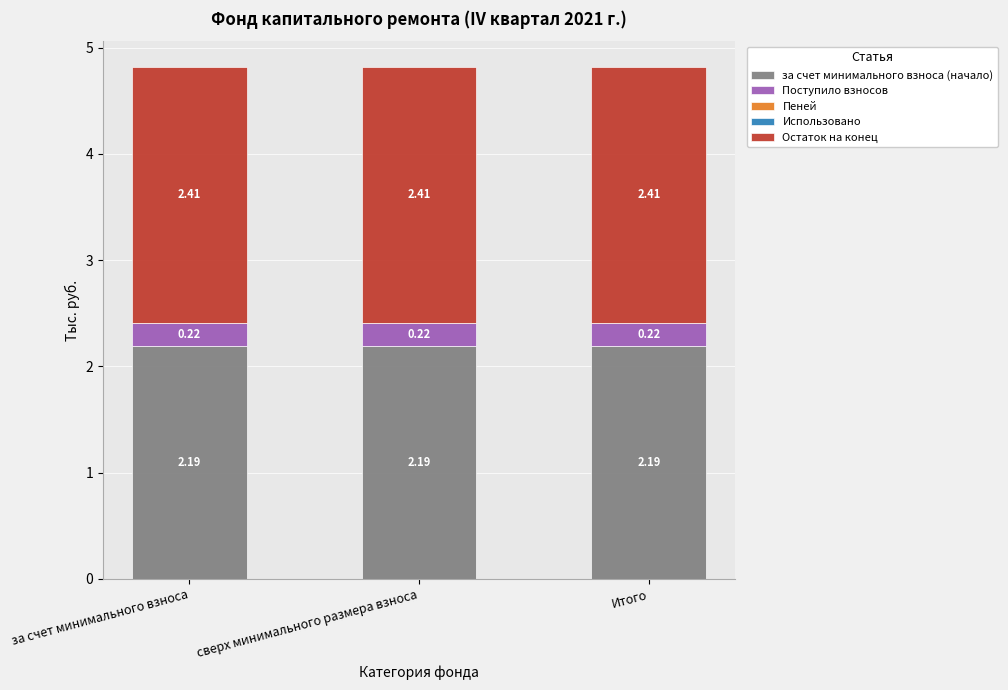

What is the total value across all series at за счет минимального взноса?

4.8